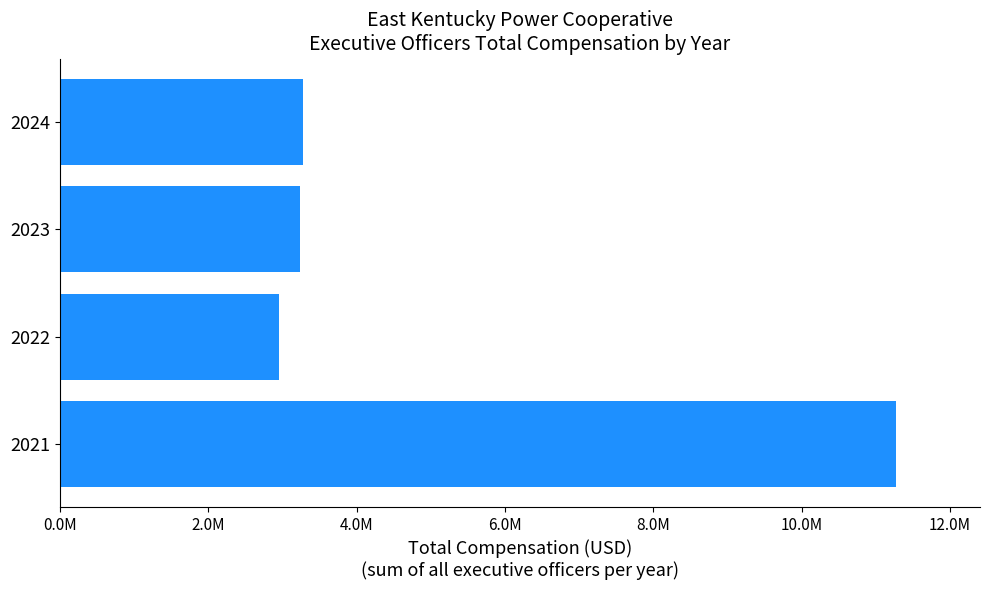

Does the chart contain any negative values?

No